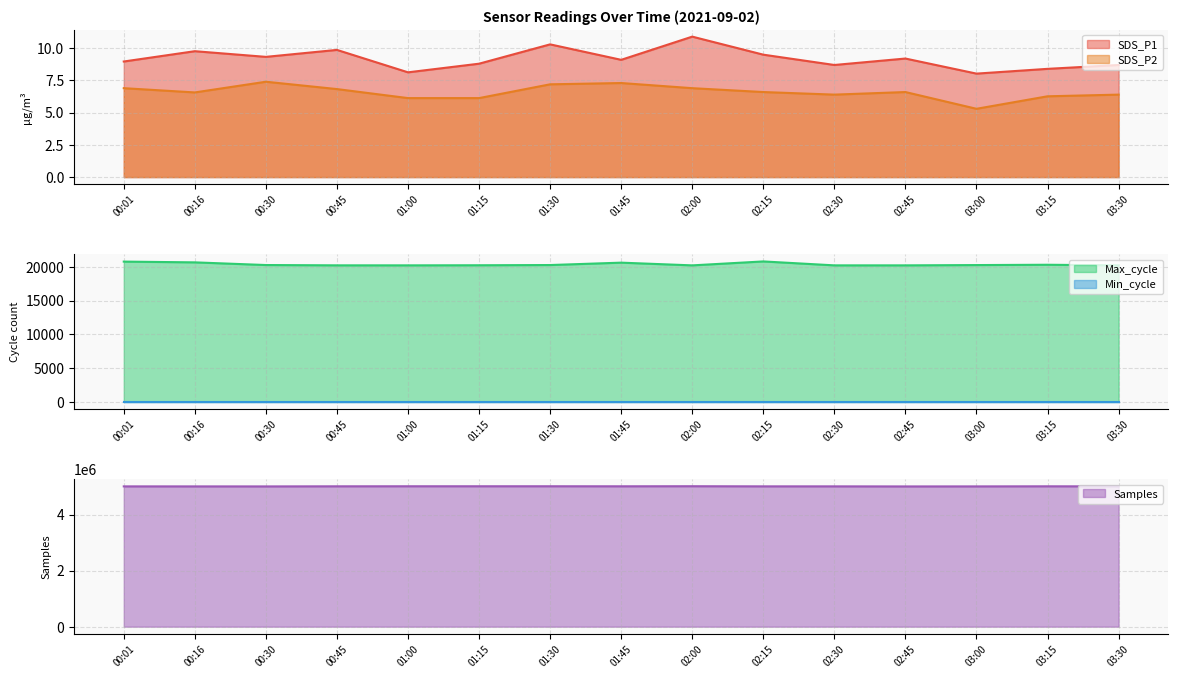

Between 01:45 and 03:15, which series saw the biggest shift?

Max_cycle